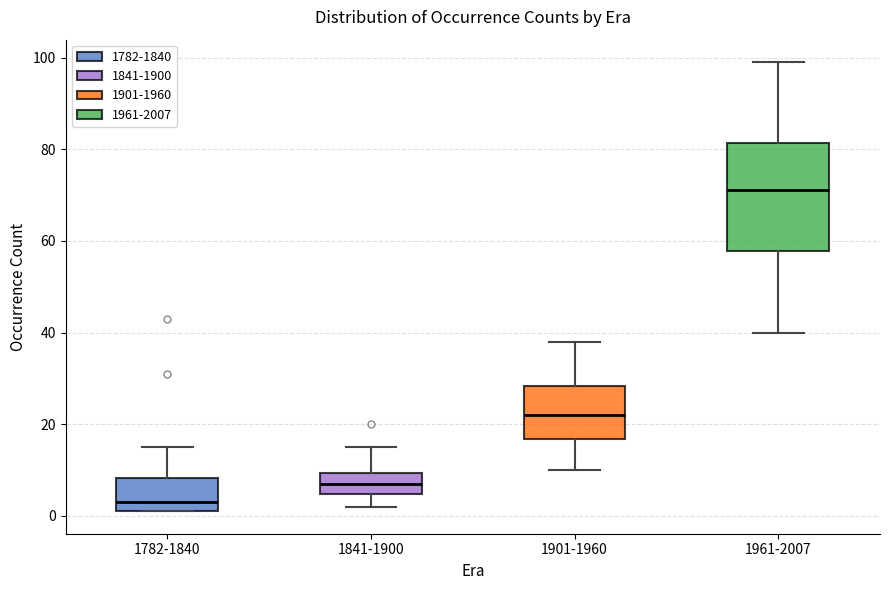

Which box's median line is the highest?

1961-2007